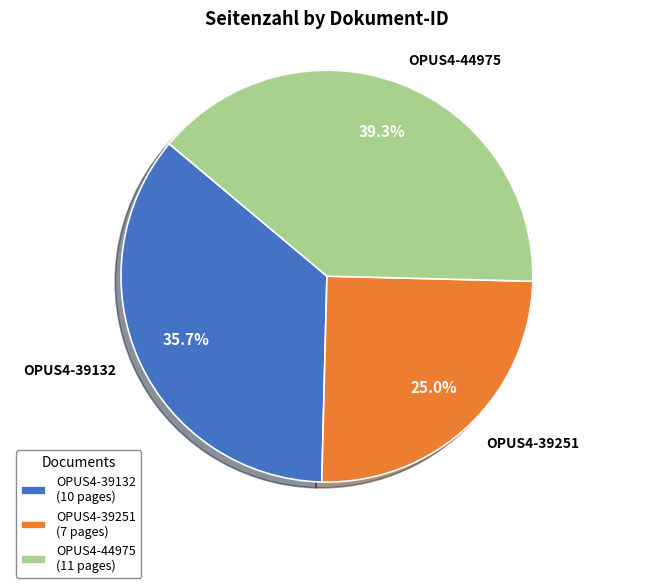

Approximately how many times larger is the value at OPUS4-39132 compared to OPUS4-39251?

1.4